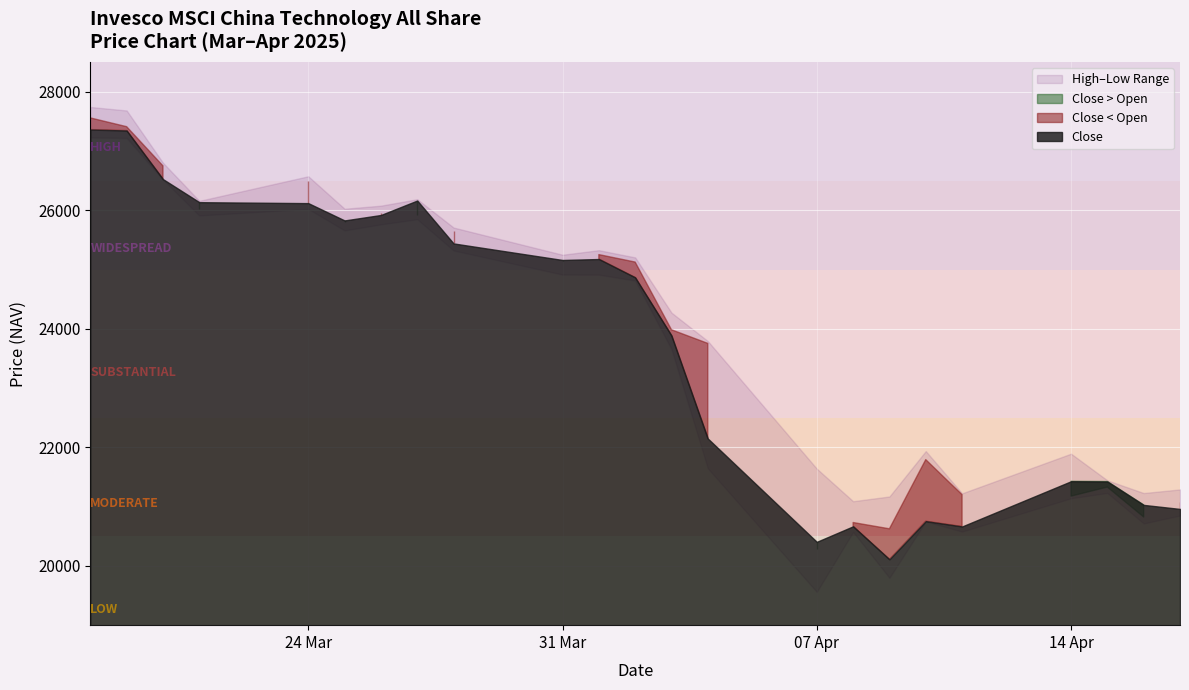

What is the minimum value for Close?

20111